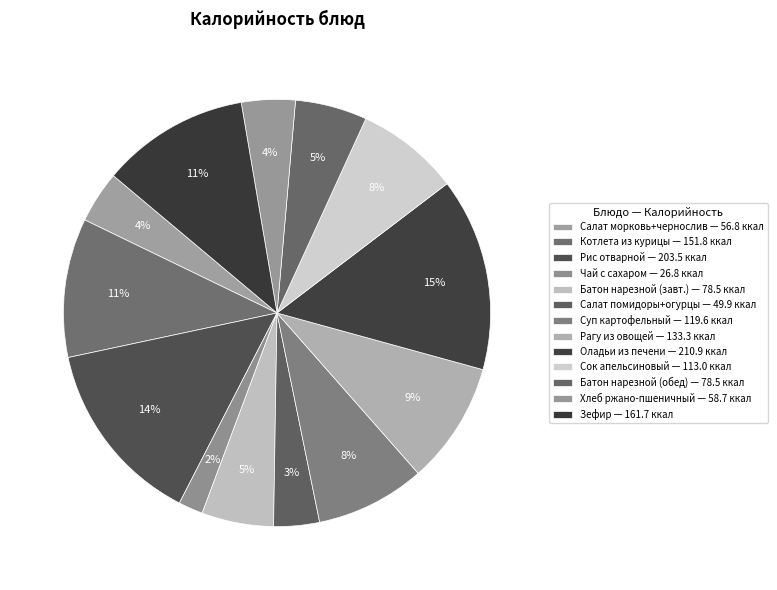

To the nearest percent, what is the average slice percentage?

8%